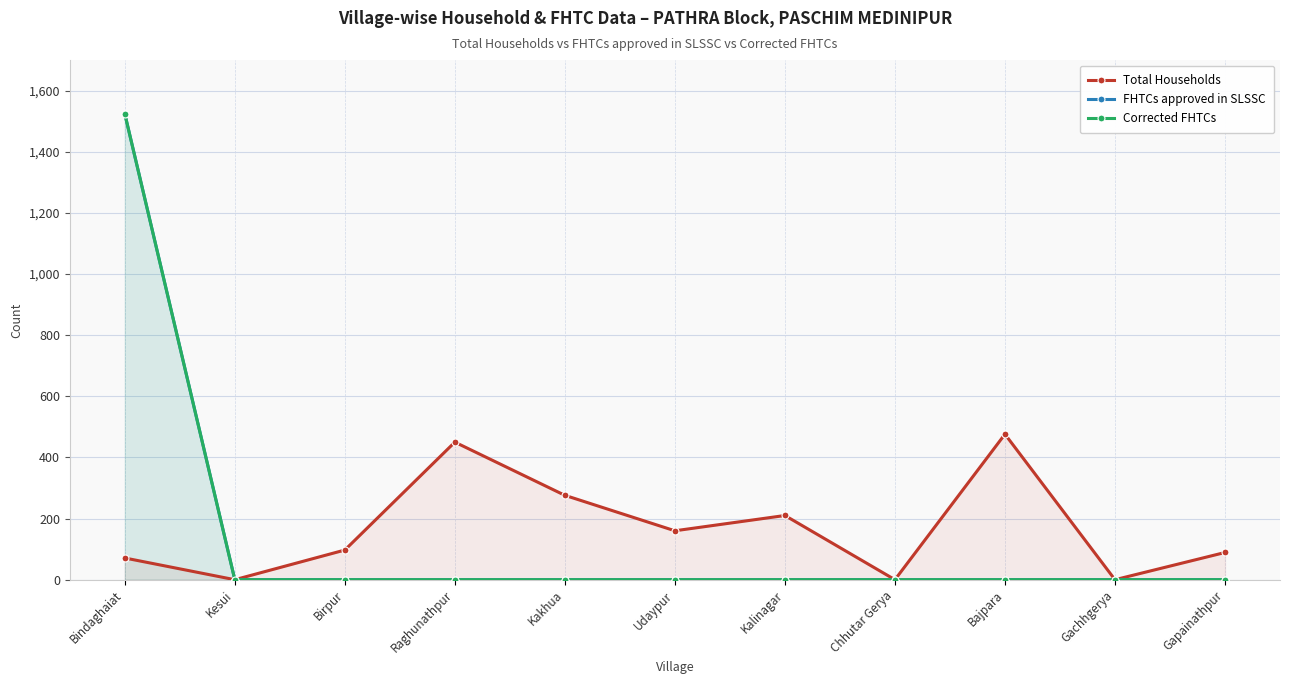

Is the value of Corrected FHTCs at Raghunathpur greater than the value of Total Households at Gachhgerya?

No